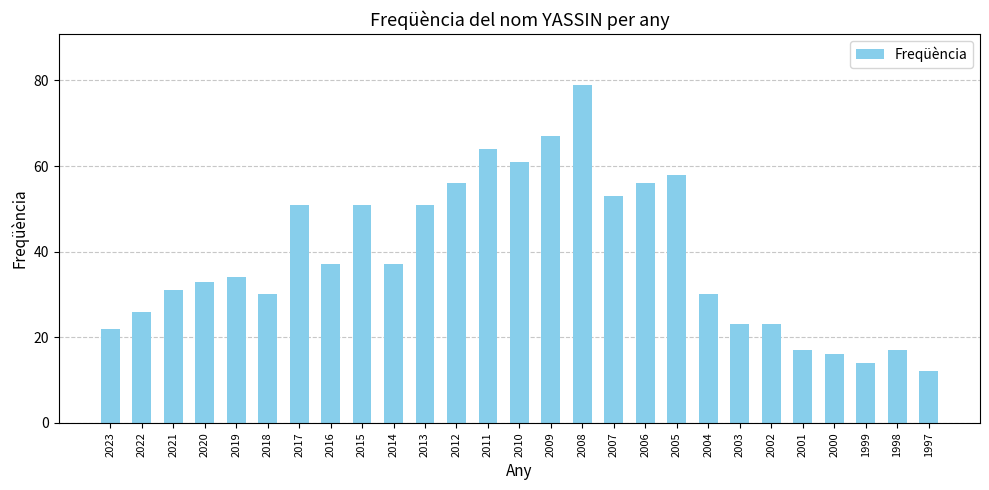

What is the average value?

39